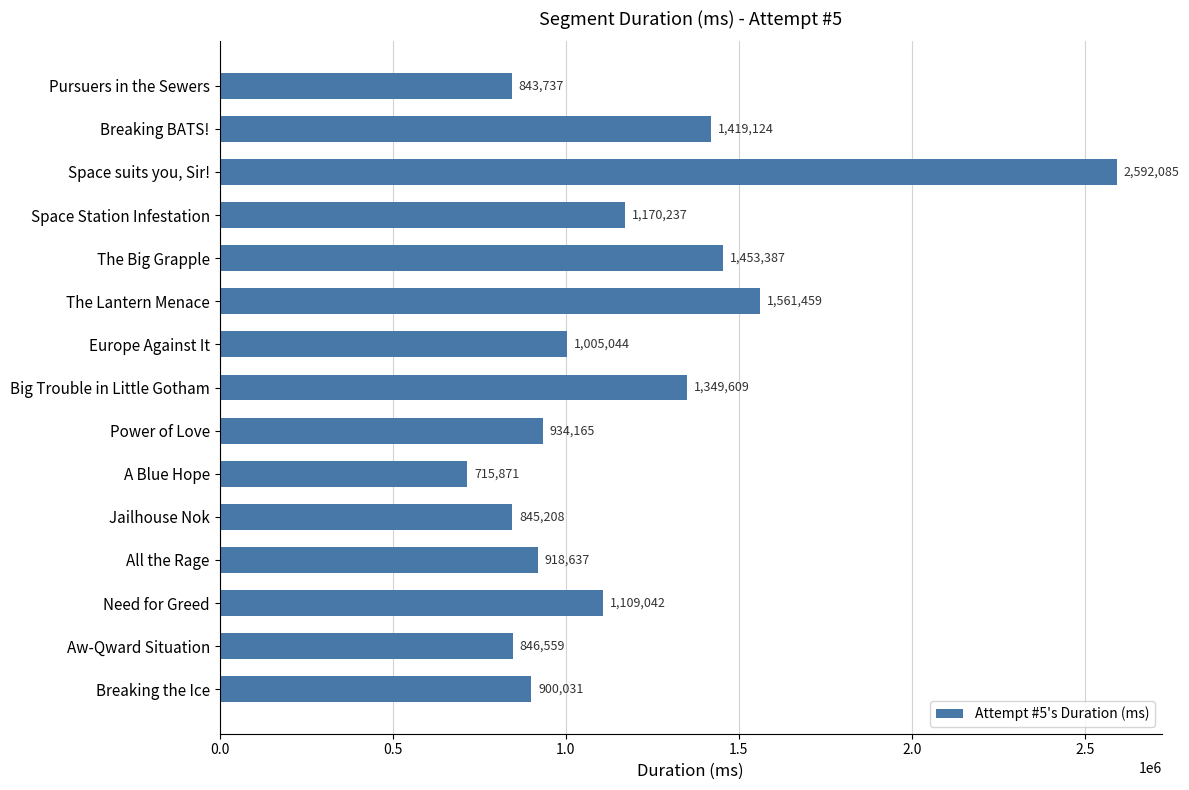

Approximately how many times larger is the value at Breaking BATS! compared to Pursuers in the Sewers?

1.7